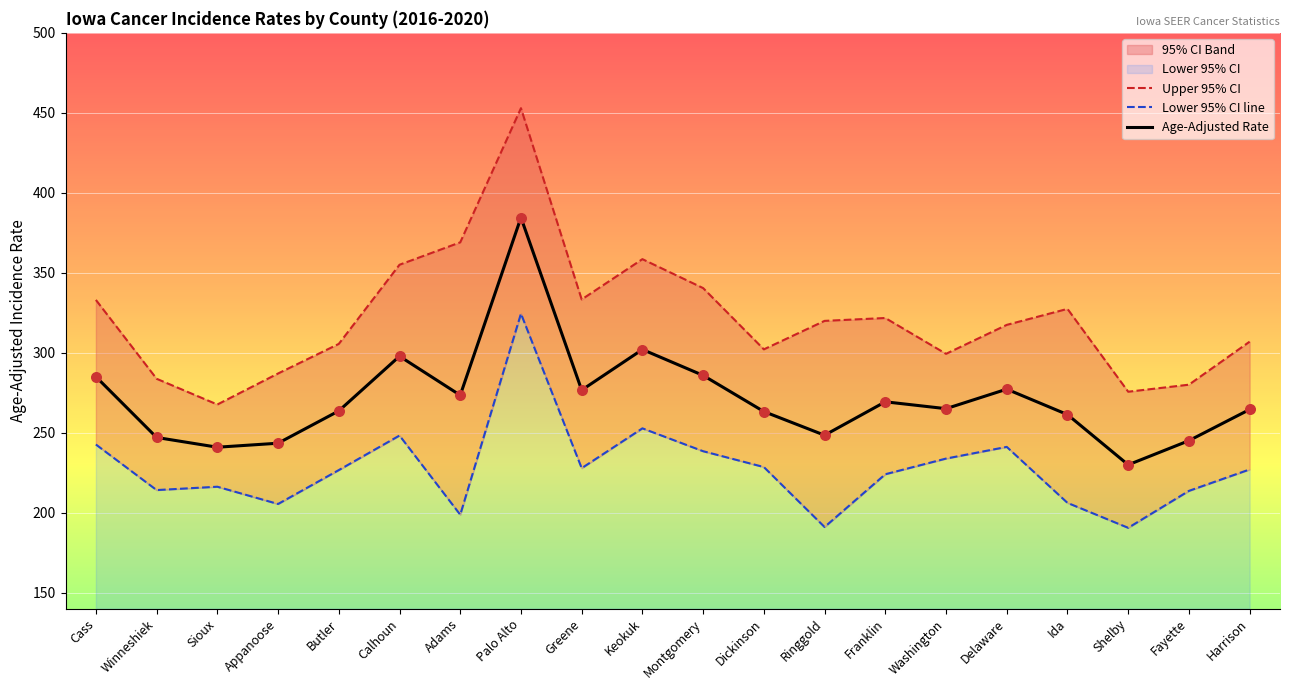

Is it true that Age-Adjusted Rate equals 373.0 at Cass?

False